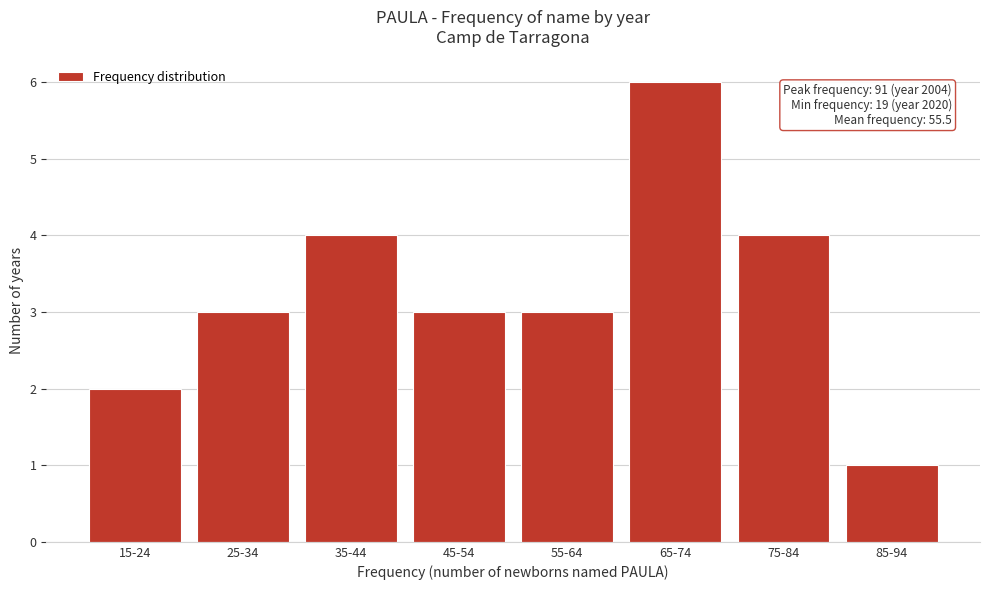

Reading right to left, what are all the values shown in this chart?

85-94=1	75-84=4	65-74=6	55-64=3	45-54=3	35-44=4	25-34=3	15-24=2